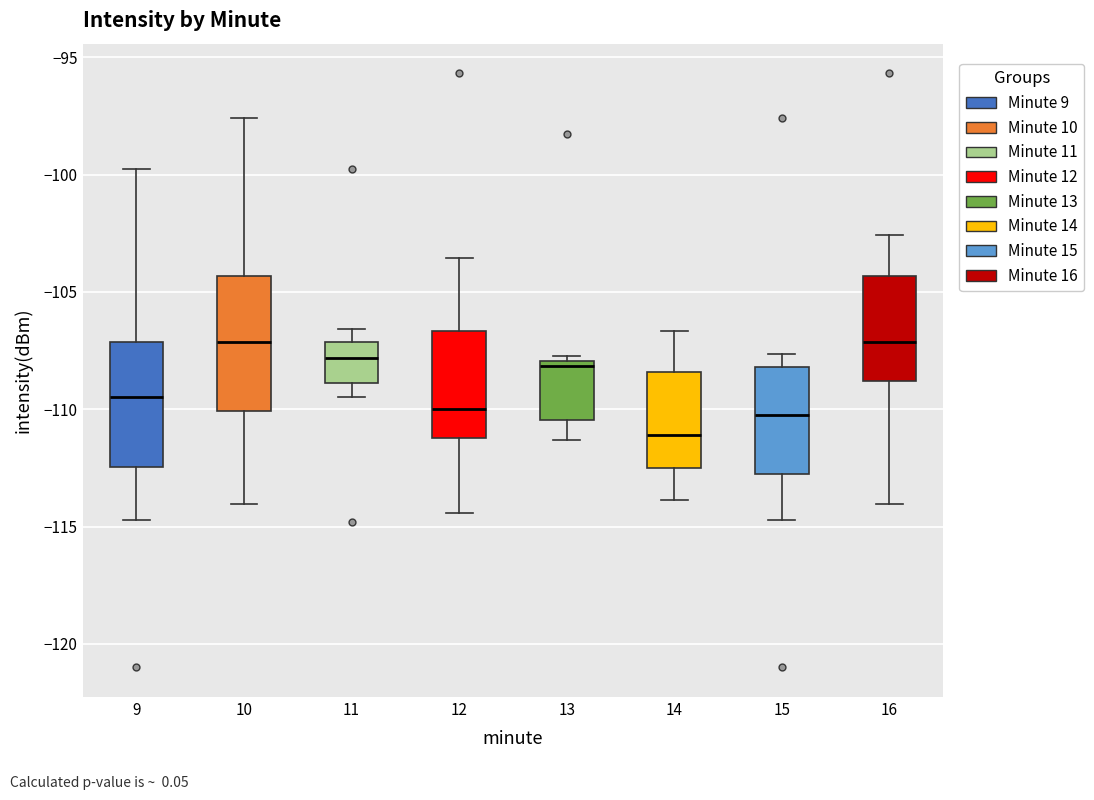

Where does the lower whisker of the box at x = 14 end on the y-axis? The values are not printed on the chart, so give them approximately, as read against the axis.

-114.0